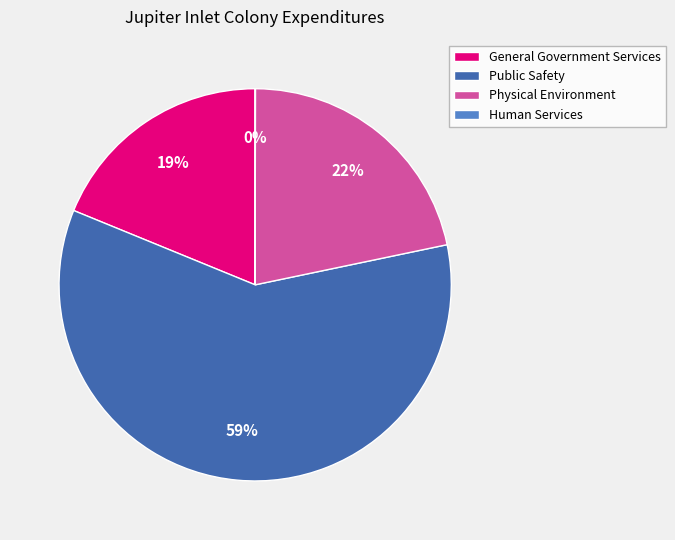

True or false: Physical Environment accounts for 10% of the total.

False